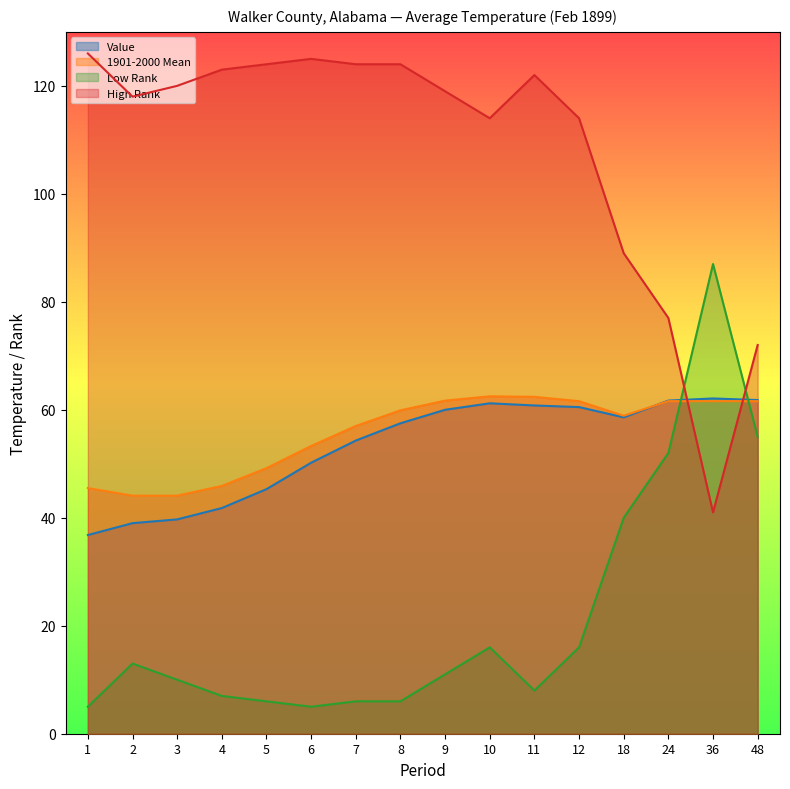

At which category is the sum across all series the highest?

10